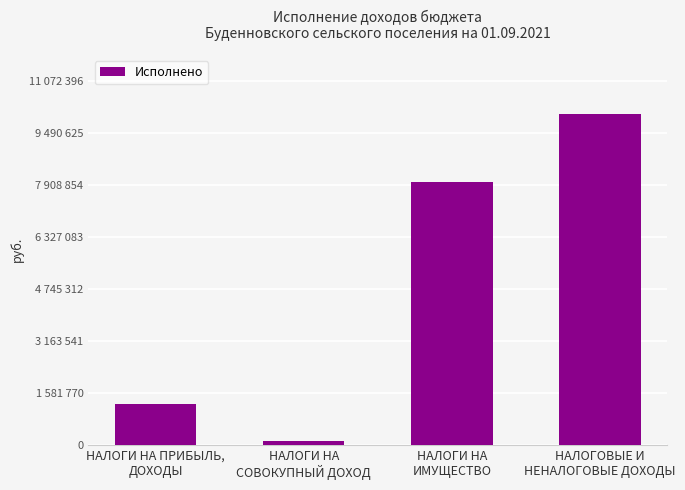

The value at НАЛОГОВЫЕ И
НЕНАЛОГОВЫЕ ДОХОДЫ is 10065815.3. True or false?

True